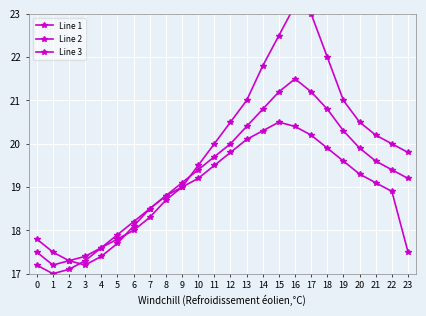

How many interior local valleys does the Line 1 series have?

1